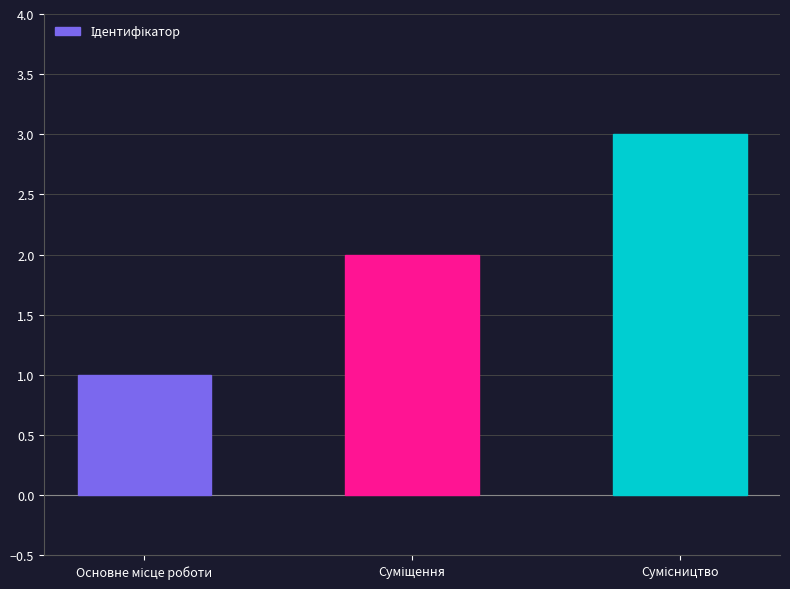

How many distinct data groups are displayed?

1